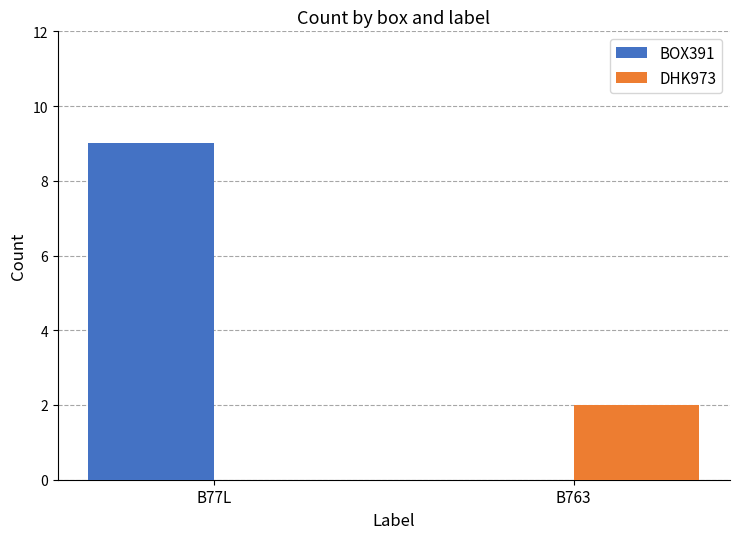

How many distinct data groups are displayed?

2